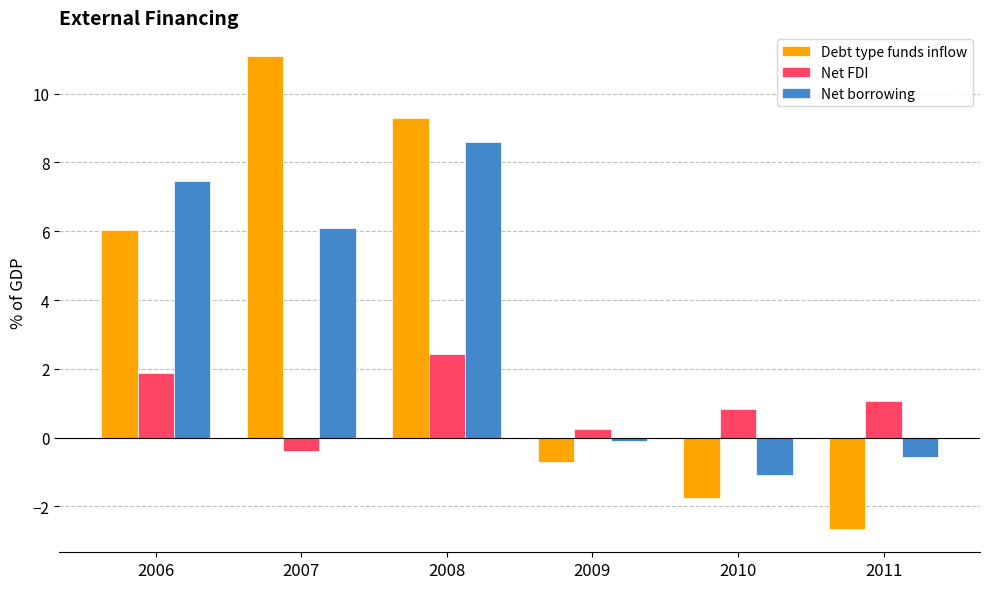

What is the spread (max minus min) of values at 2011?

3.7